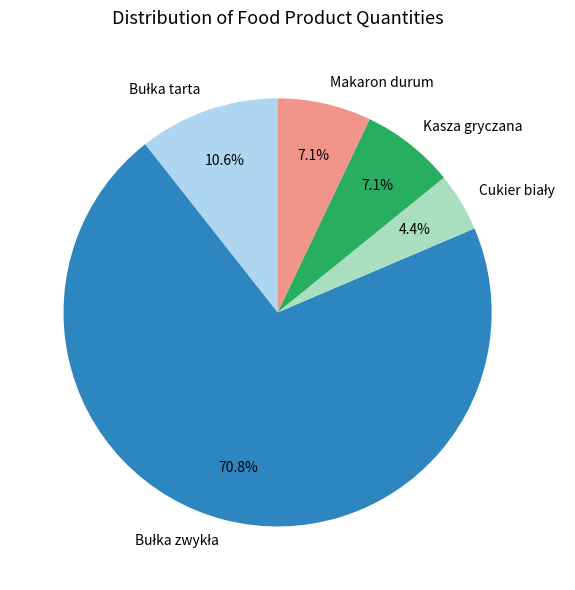

Is there a majority slice in this chart?

Yes